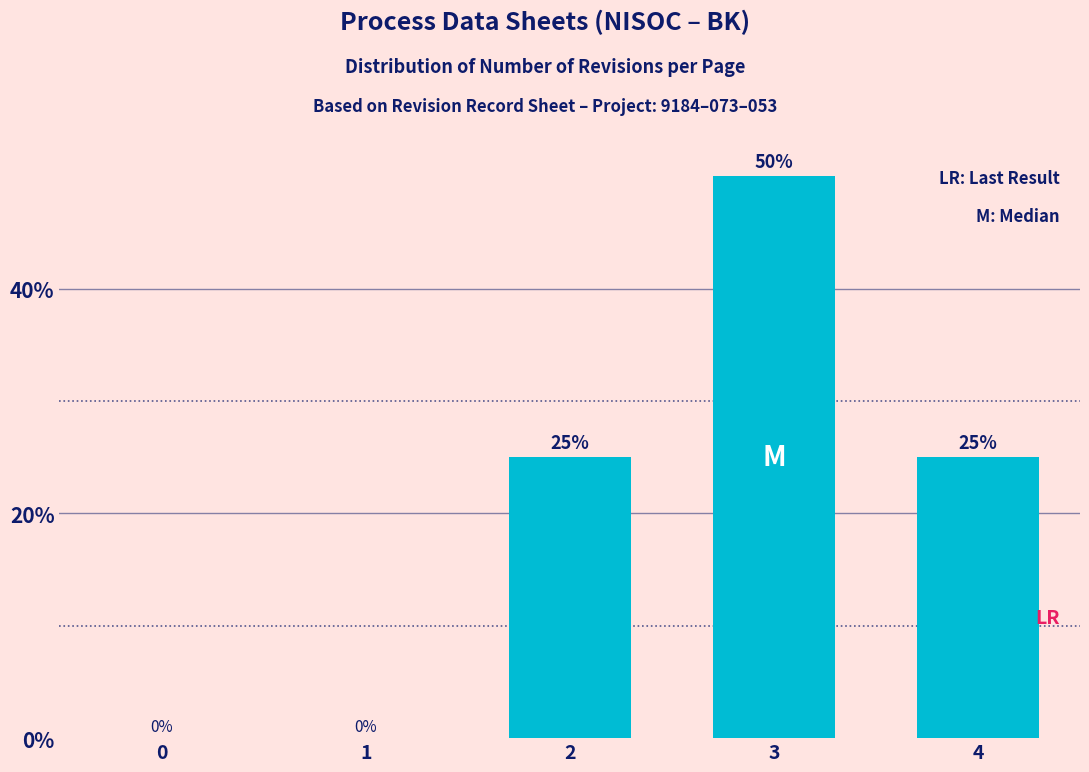

The chart shows a value of 0 at 0. True or false?

True